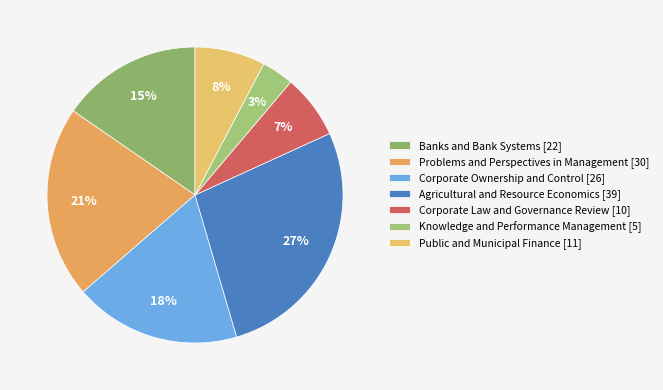

Which slice is the smallest?

Knowledge and Performance Management